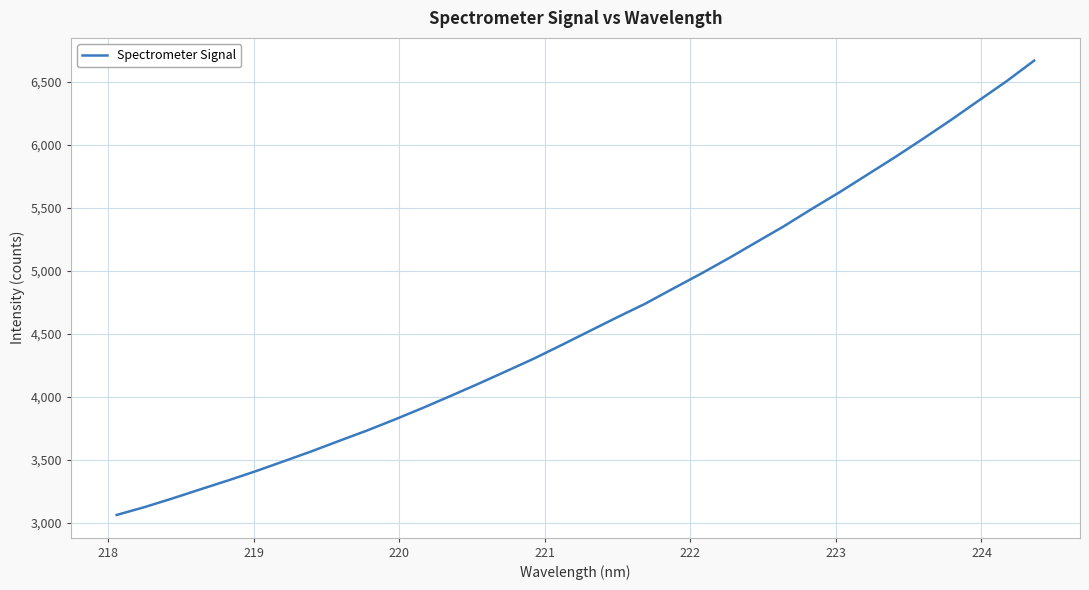

What is the difference between the maximum and minimum values?

3607.0